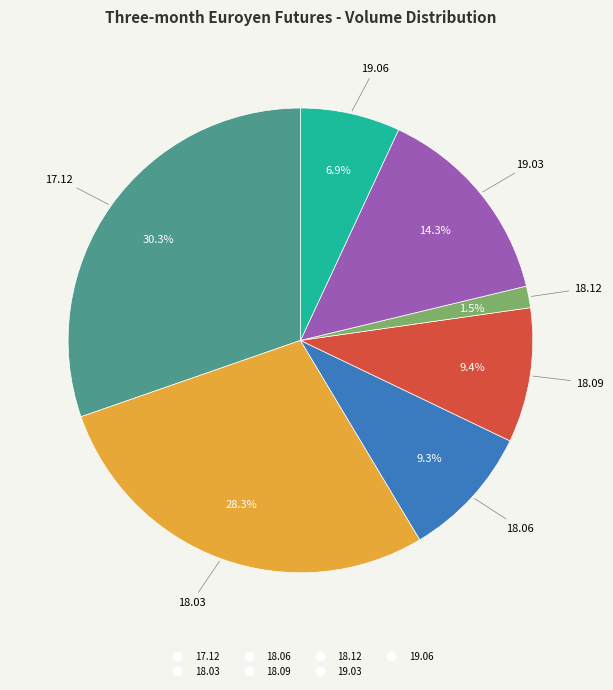

Is there any slice that represents more than half of the pie?

No